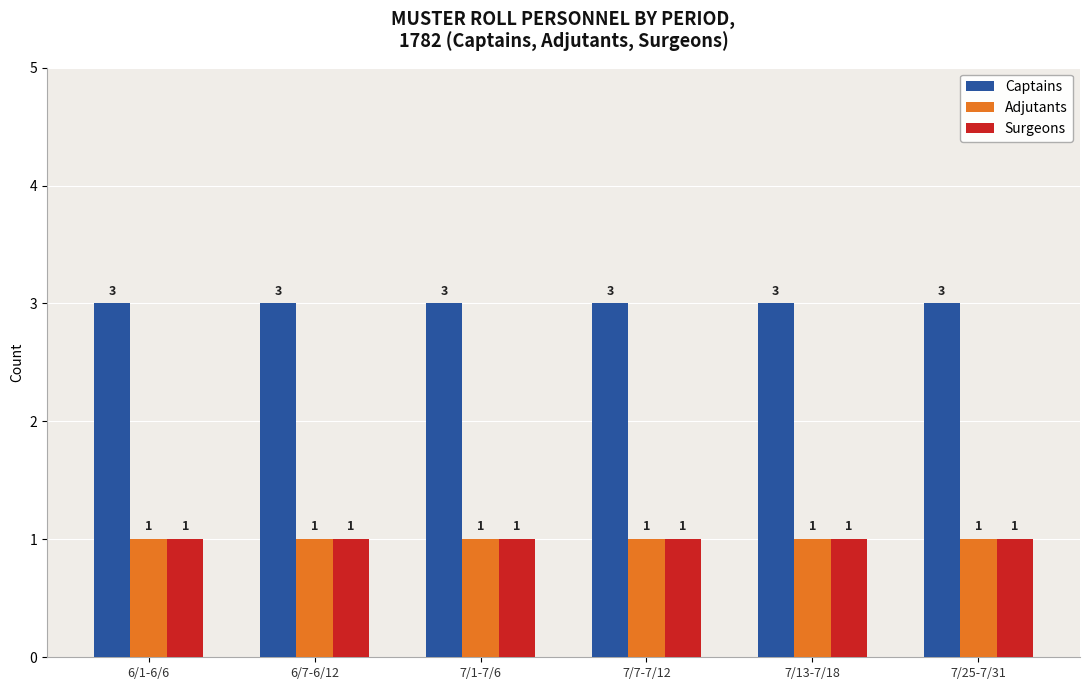

Reading left to right, transcribe all the data shown in this chart.

Captains: 6/1-6/6=3	6/7-6/12=3	7/1-7/6=3	7/7-7/12=3	7/13-7/18=3	7/25-7/31=3
Adjutants: 6/1-6/6=1	6/7-6/12=1	7/1-7/6=1	7/7-7/12=1	7/13-7/18=1	7/25-7/31=1
Surgeons: 6/1-6/6=1	6/7-6/12=1	7/1-7/6=1	7/7-7/12=1	7/13-7/18=1	7/25-7/31=1